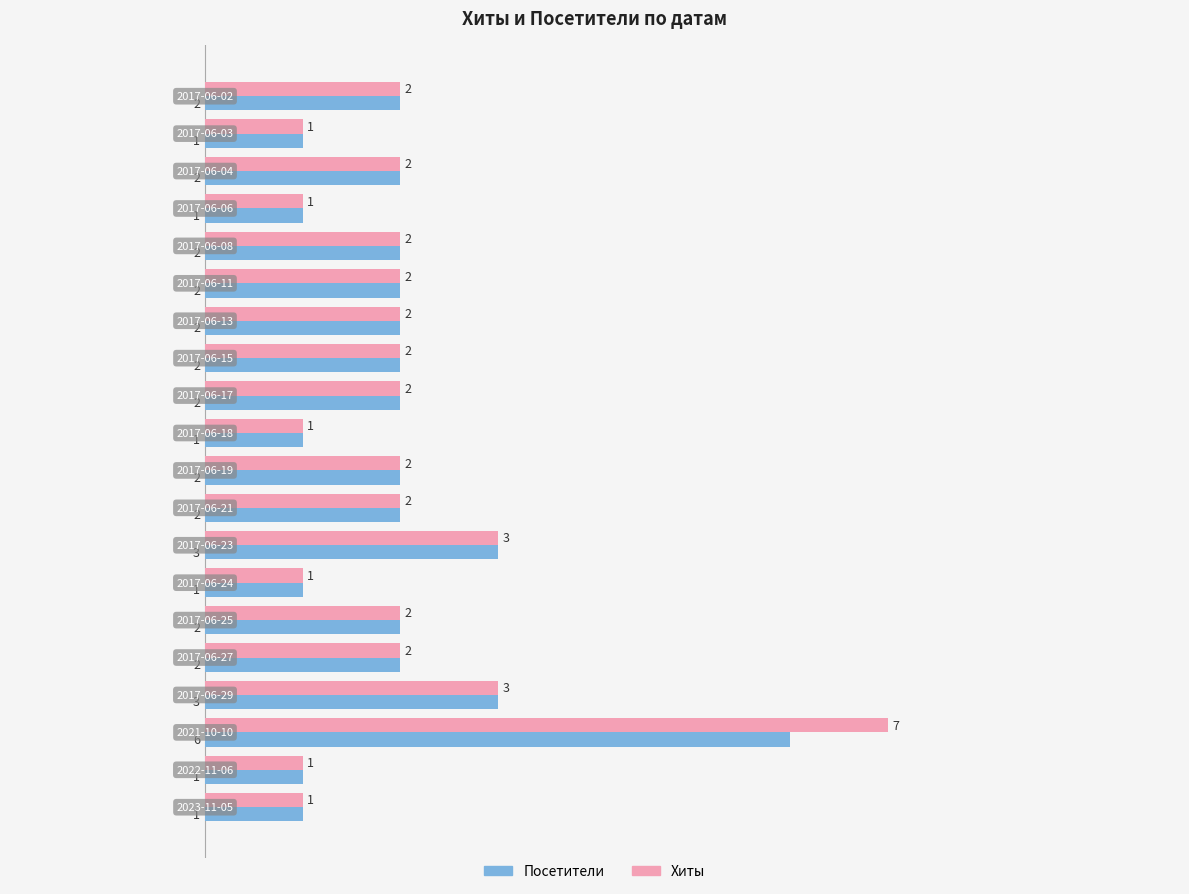

What is the maximum value for Посетители?

6